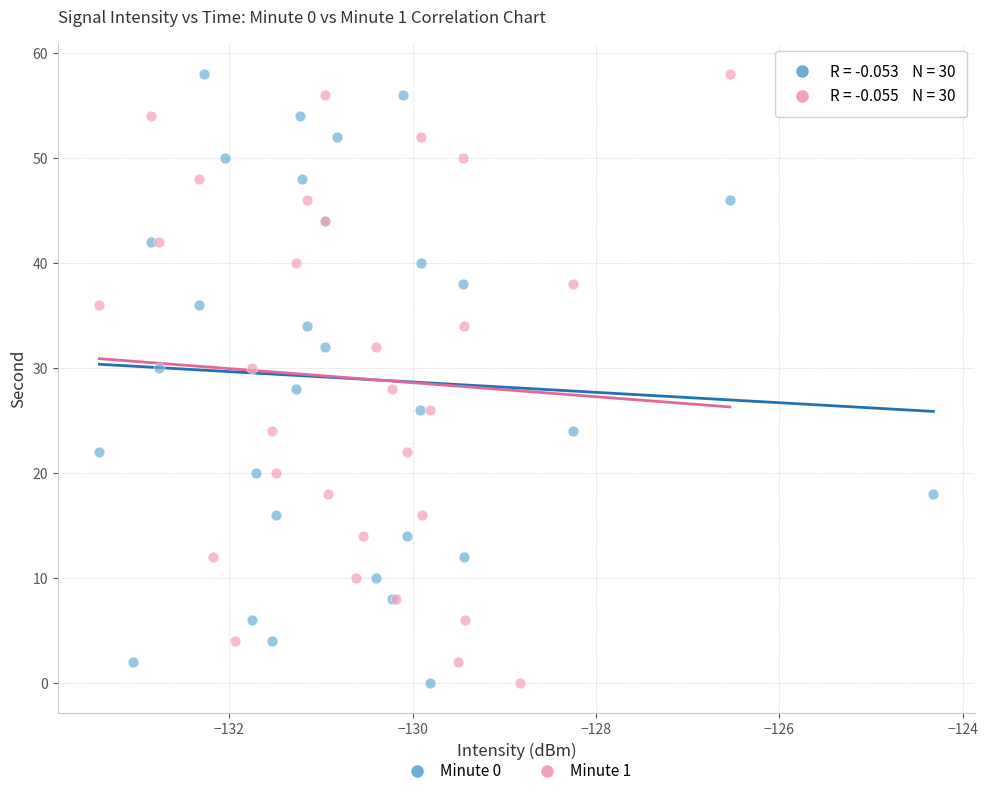

What are all the series names shown in the legend?

Minute 0, Minute 1